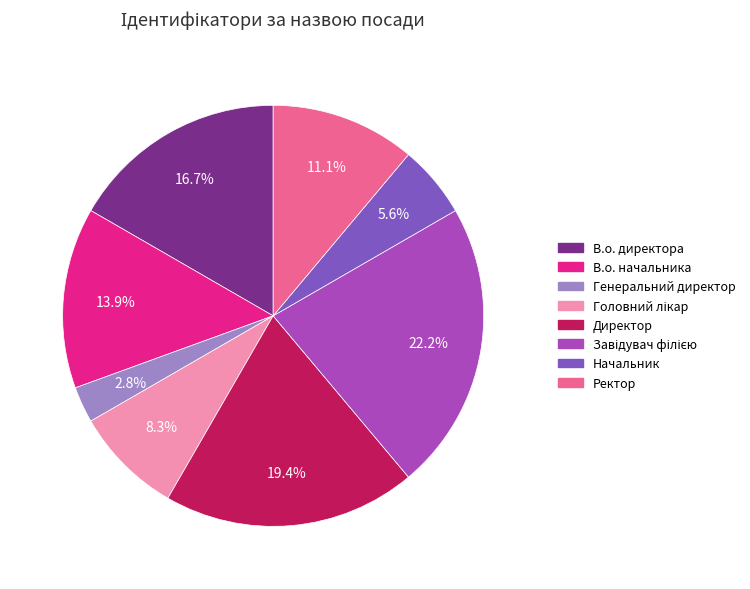

Approximately how many times larger is the value at Ректор compared to В.о. начальника?

0.8